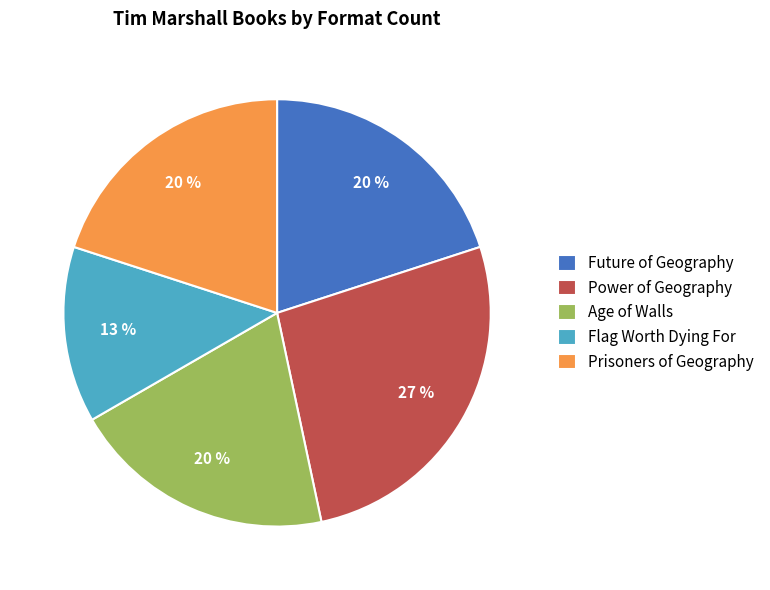

The Power of Geography slice represents 27% of the pie. True or false?

True